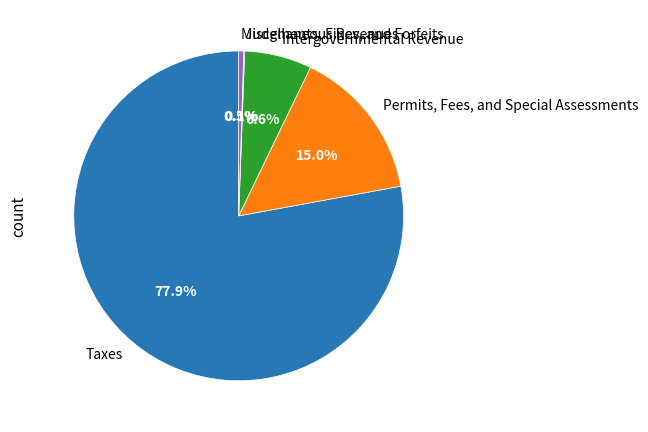

To the nearest percent, what portion does Intergovernmental Revenue represent?

7%